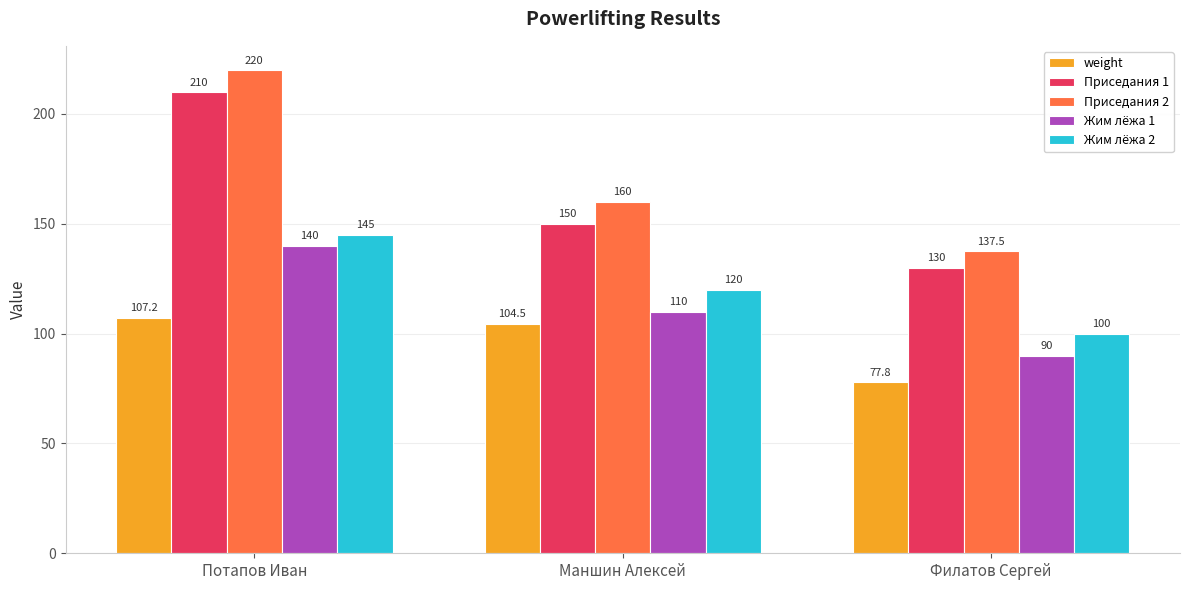

What is the difference between the second highest and minimum values in the weight series?

26.7